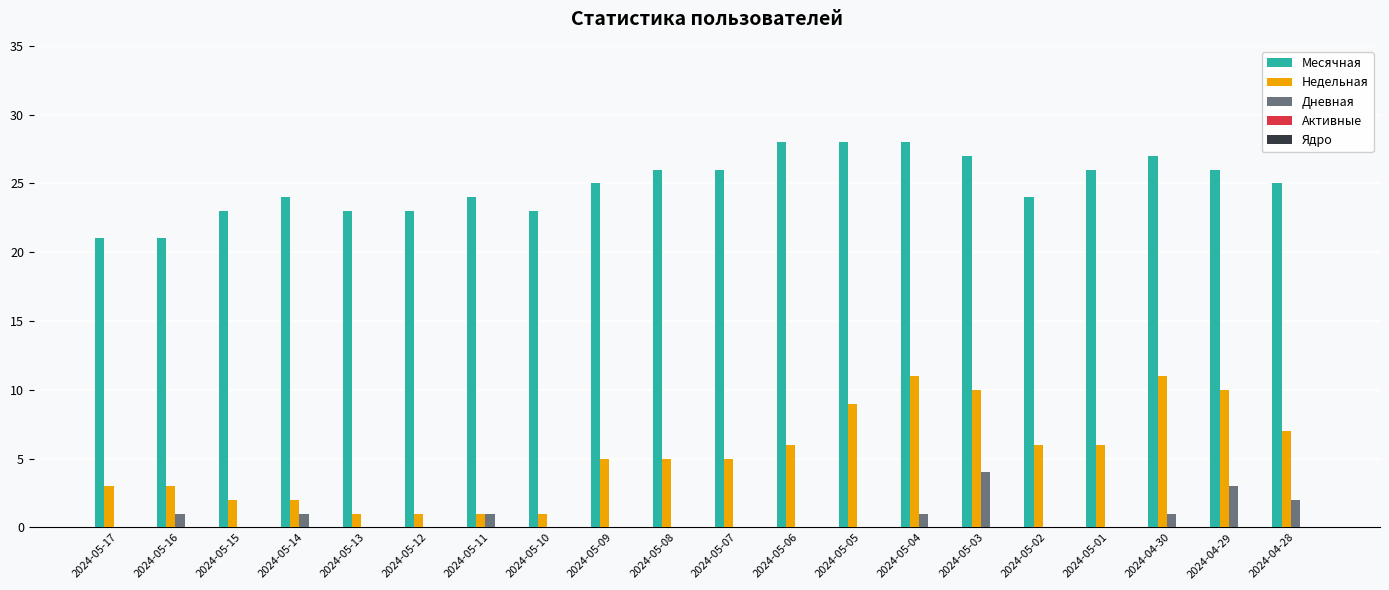

The value of Недельная at 2024-04-29 is 10. True or false?

True